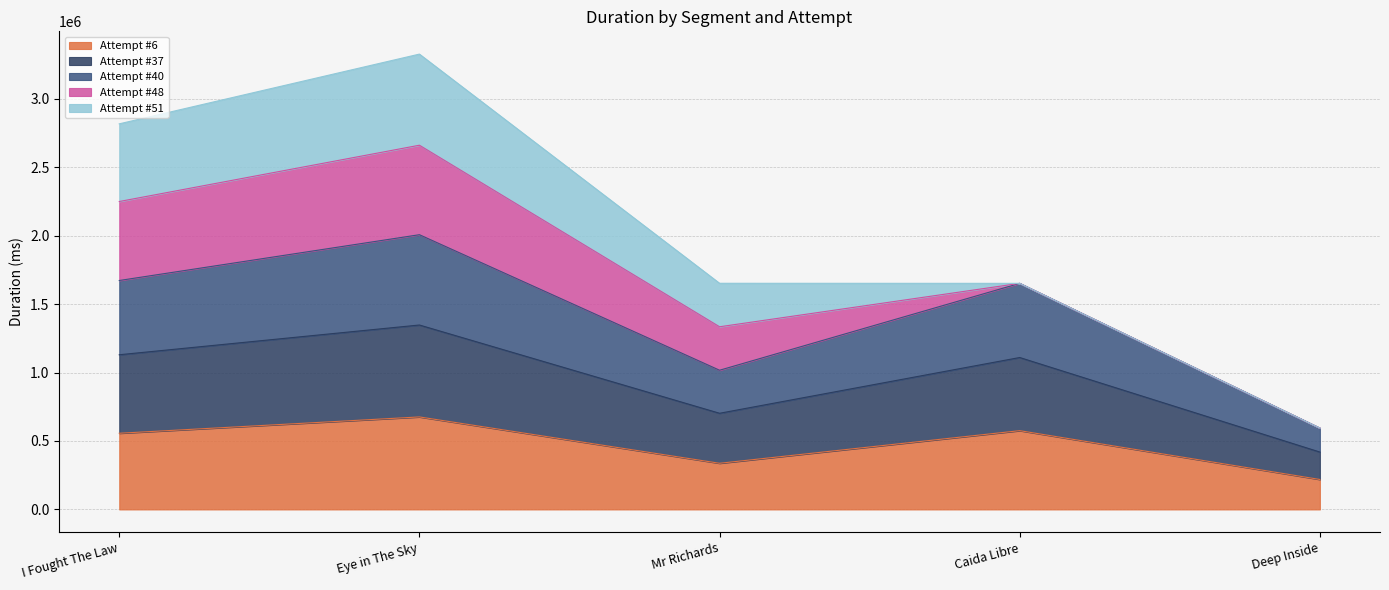

Between Eye in The Sky and Mr Richards, which is larger?

Eye in The Sky